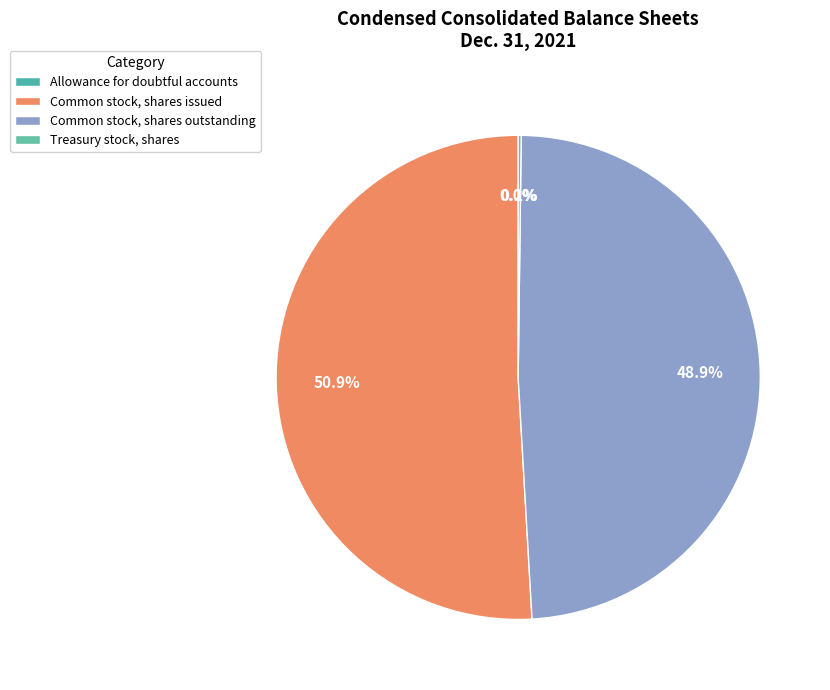

What is the change in value from Allowance for doubtful accounts to Common stock, shares outstanding?

+63756299